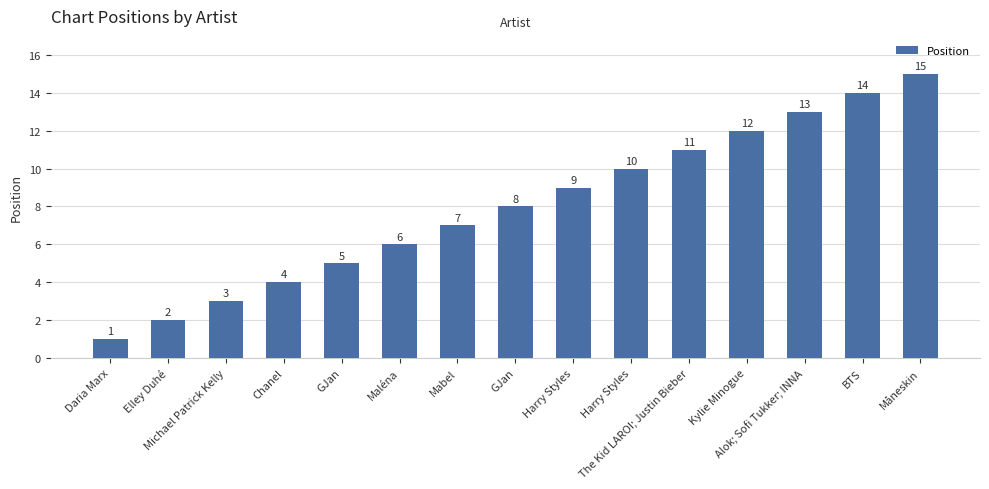

How many categories are shown in the chart?

15